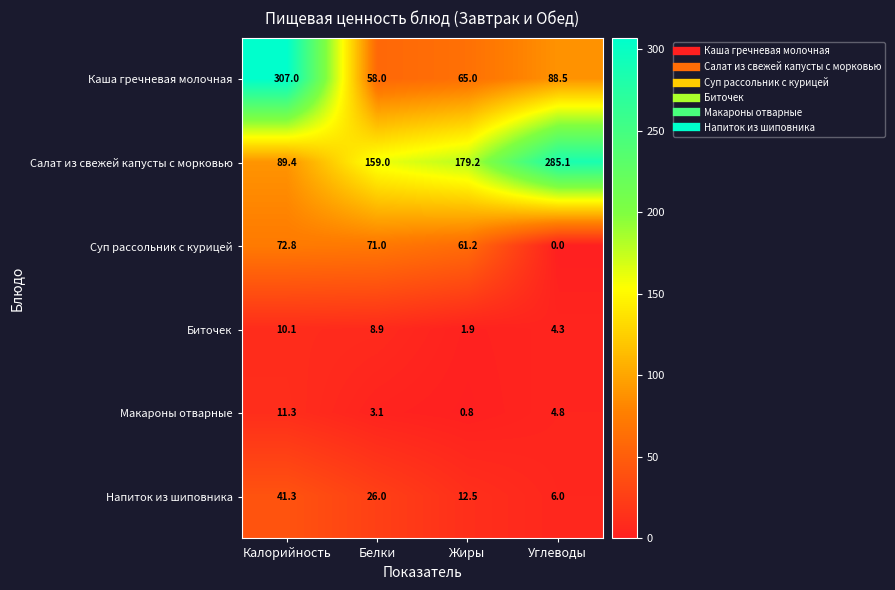

Rank the series at Белки from lowest to highest value.

Макароны отварные, Биточек, Напиток из шиповника, Каша гречневая молочная, Суп рассольник с курицей, Салат из свежей капусты с морковью